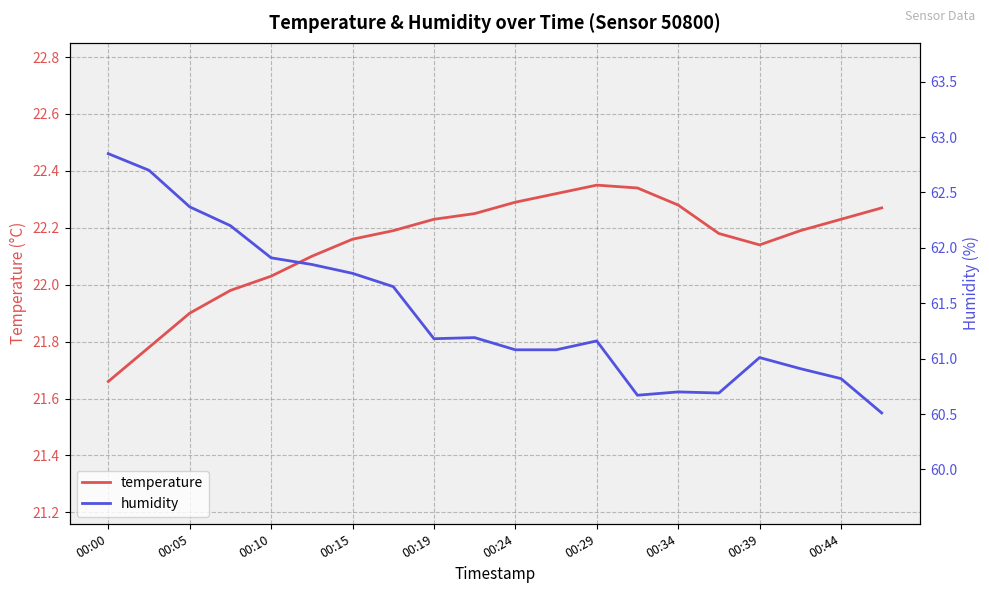

True or false: temperature has a value of 21.9 at 00:05.

True